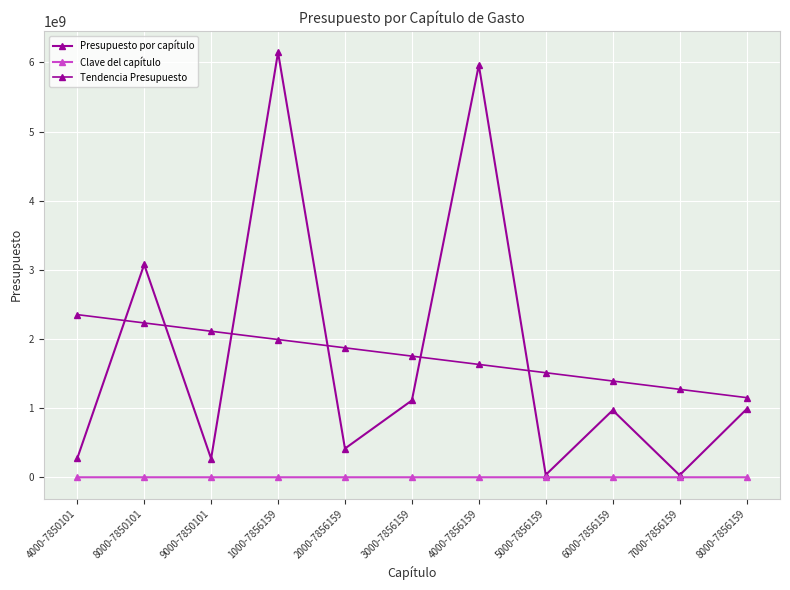

At which category does Presupuesto por capítulo reach its first local valley?

9000-7850101